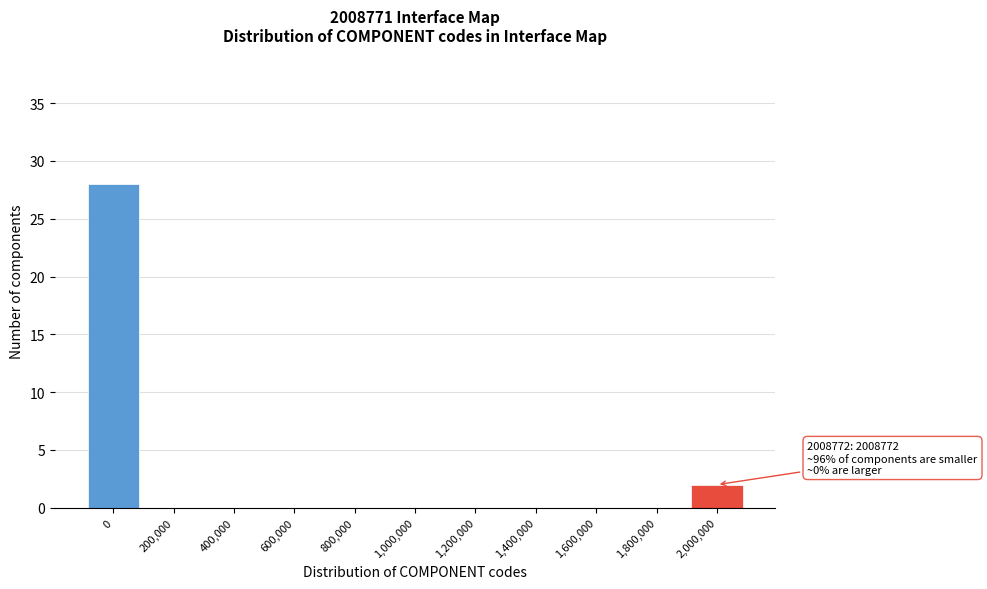

Reading left to right, transcribe all the data shown in this chart.

0=28	200,000=0	400,000=0	600,000=0	800,000=0	1,000,000=0	1,200,000=0	1,400,000=0	1,600,000=0	1,800,000=0	2,000,000=2